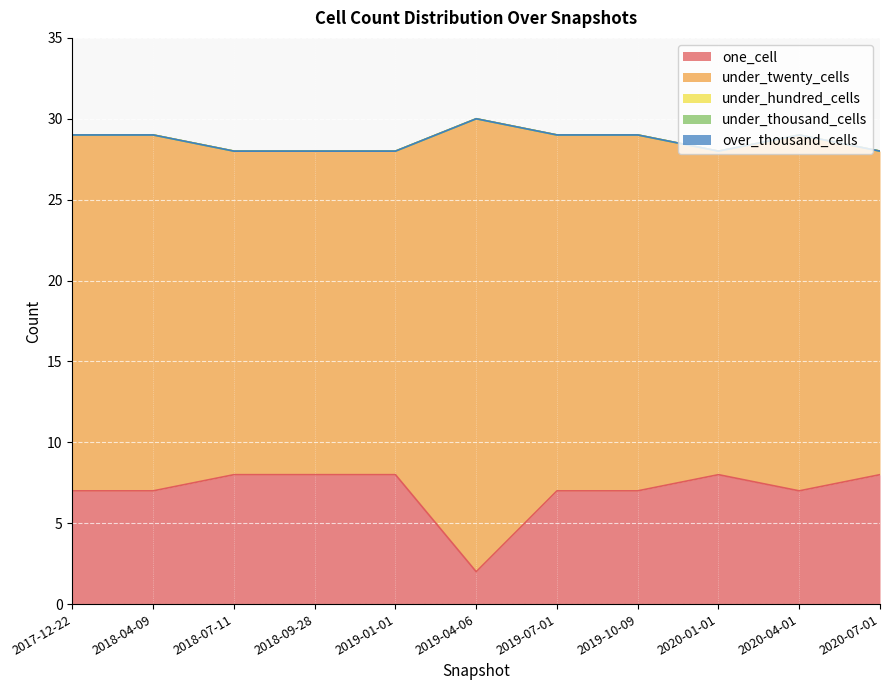

How many interior local valleys does the under_twenty_cells series have?

1